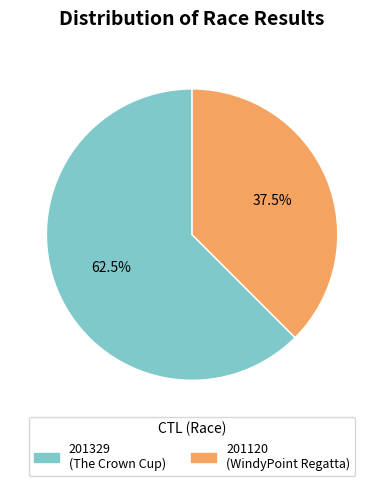

To the nearest percent, what is the difference between the 201329 and 201120 slice percentages?

25%